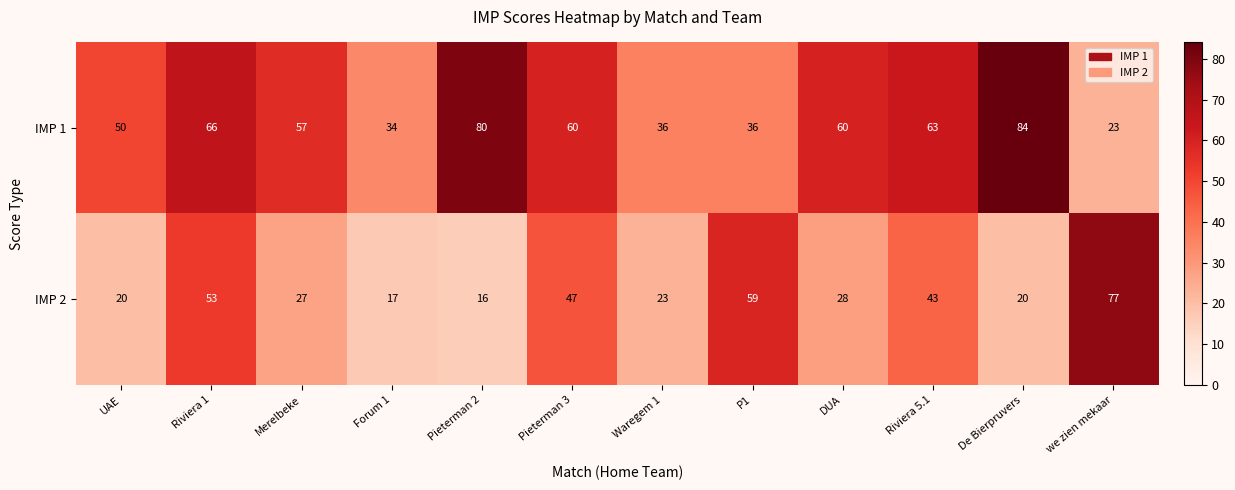

What is the minimum value shown in the chart?

16